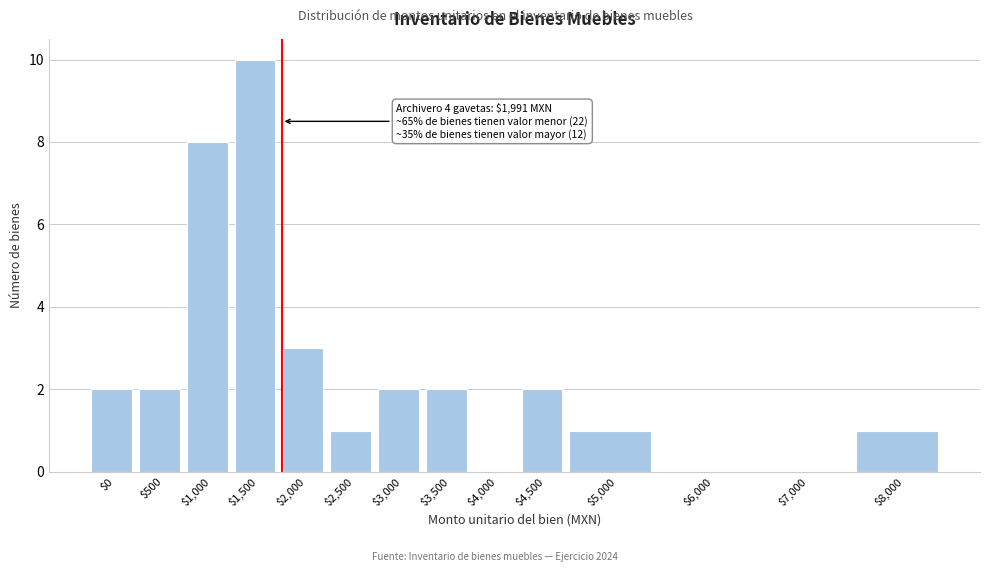

What is the sum of all values?

34